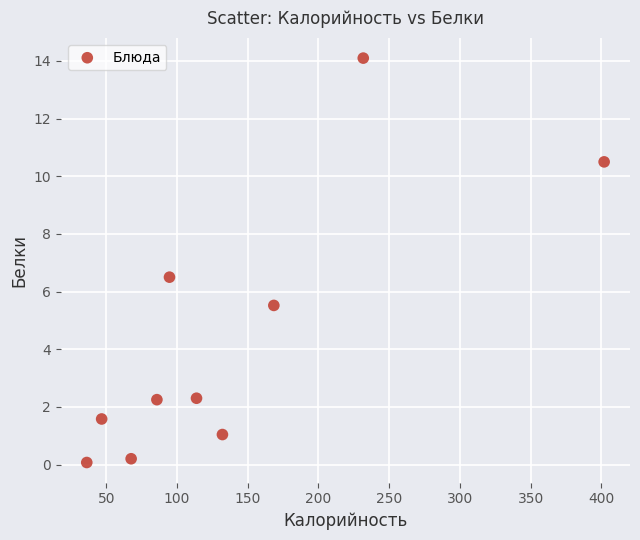

What Y value in the scatter plot is closest to 7?

6.5